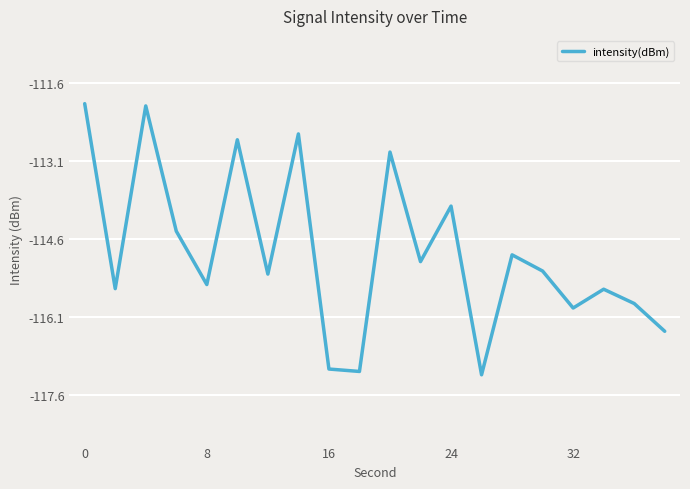

How many interior local valleys (lower than both neighbors) does the data have?

7